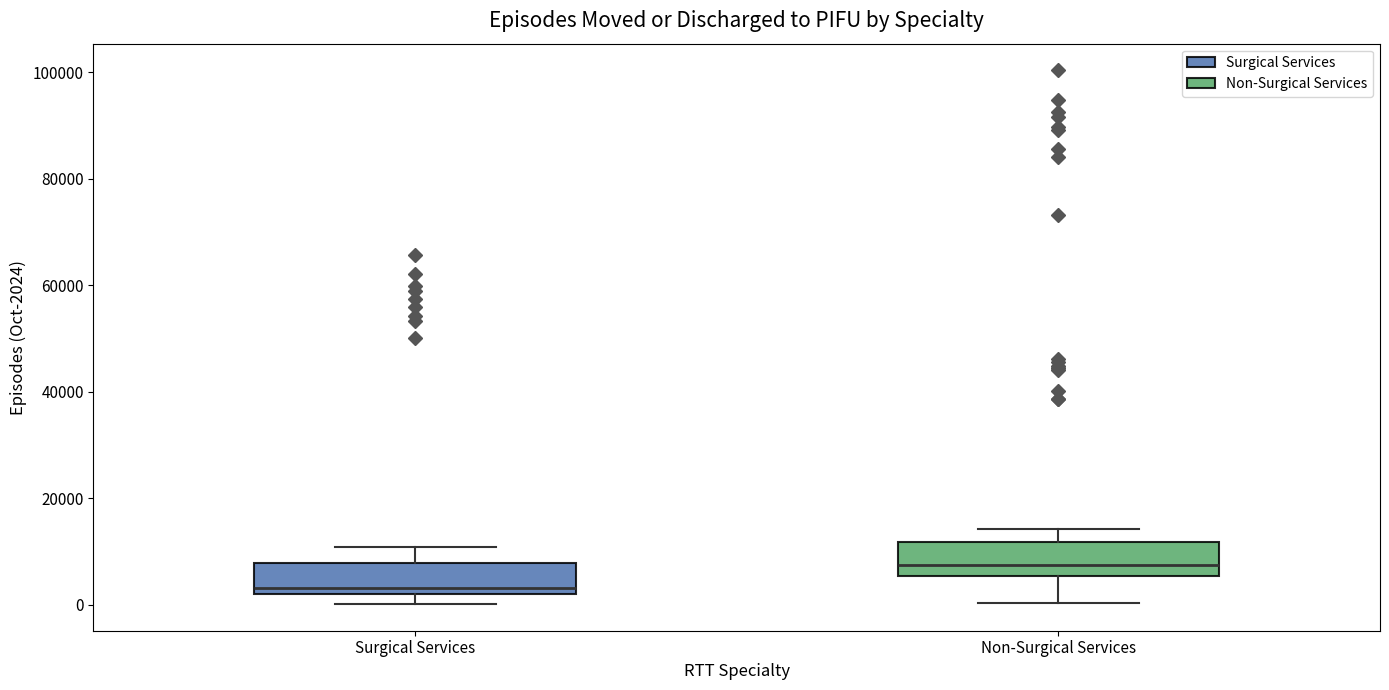

Where is the upper edge of the box for Non-Surgical Services on the y-axis? The values are not printed on the chart, so give them approximately, as read against the axis.

12000